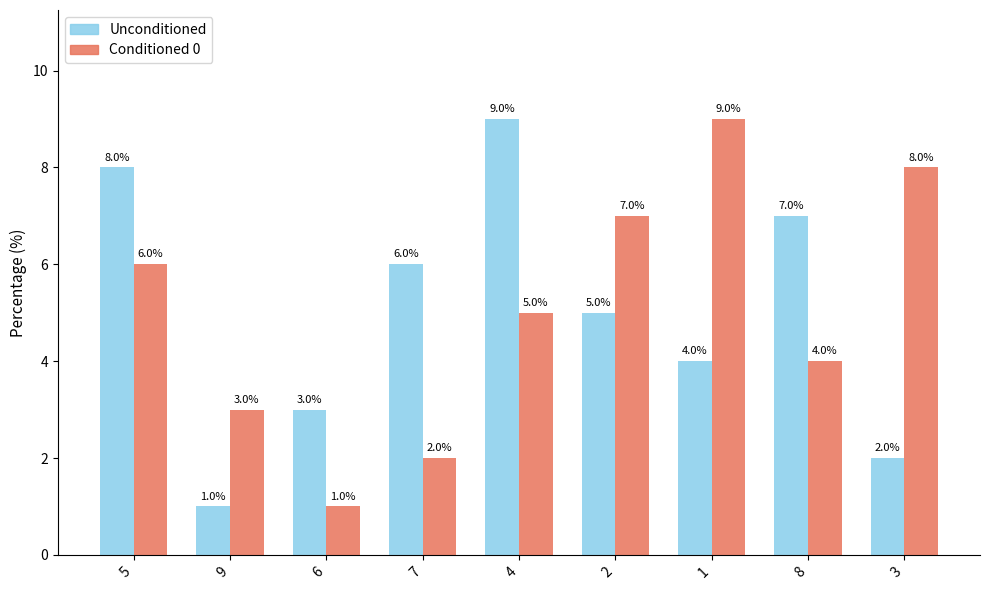

What is the spread (max minus min) of values at 8?

3